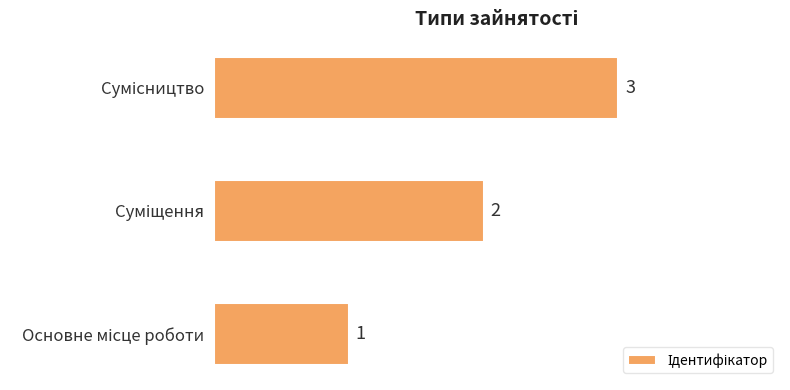

What is the maximum value shown in the chart?

3